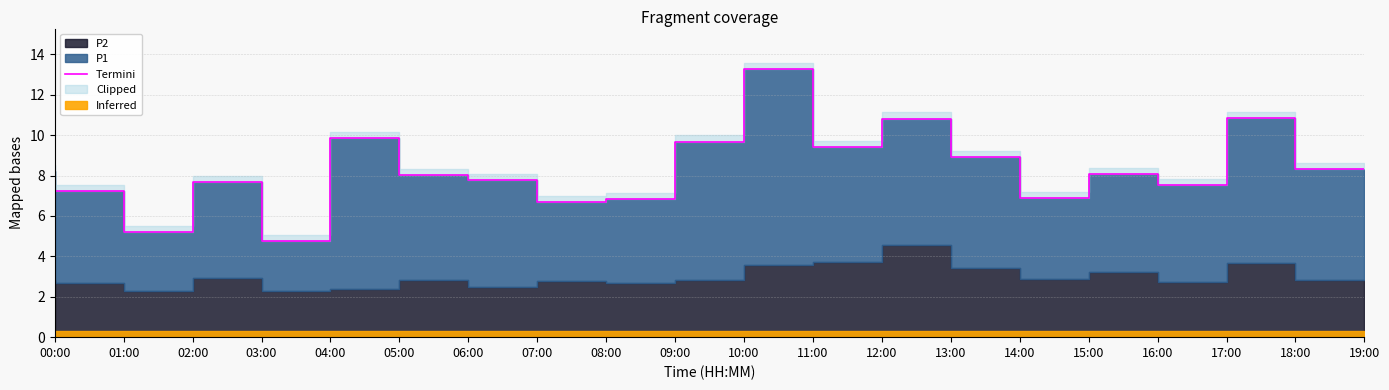

The value at 19:00 is 8.3. True or false?

True